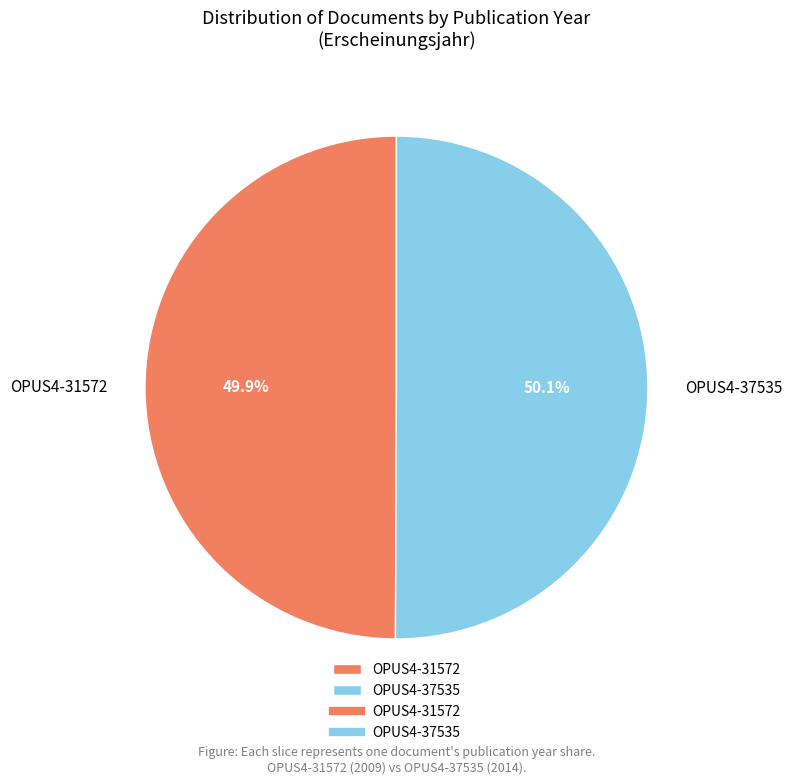

What is the total percentage of OPUS4-31572 and OPUS4-37535?

100.0%